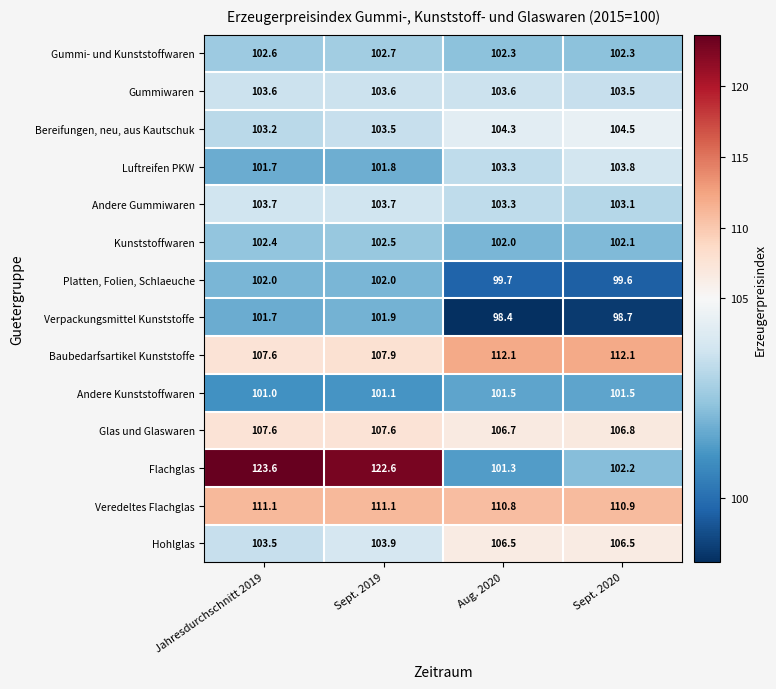

Which series changed the most between Jahresdurchschnitt 2019 and Sept. 2019?

Flachglas